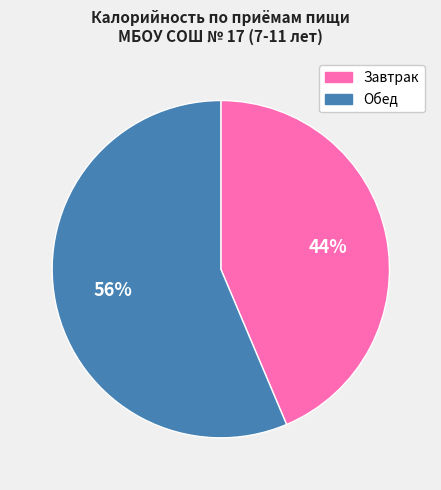

Between Обед and Завтрак, which is larger?

Обед